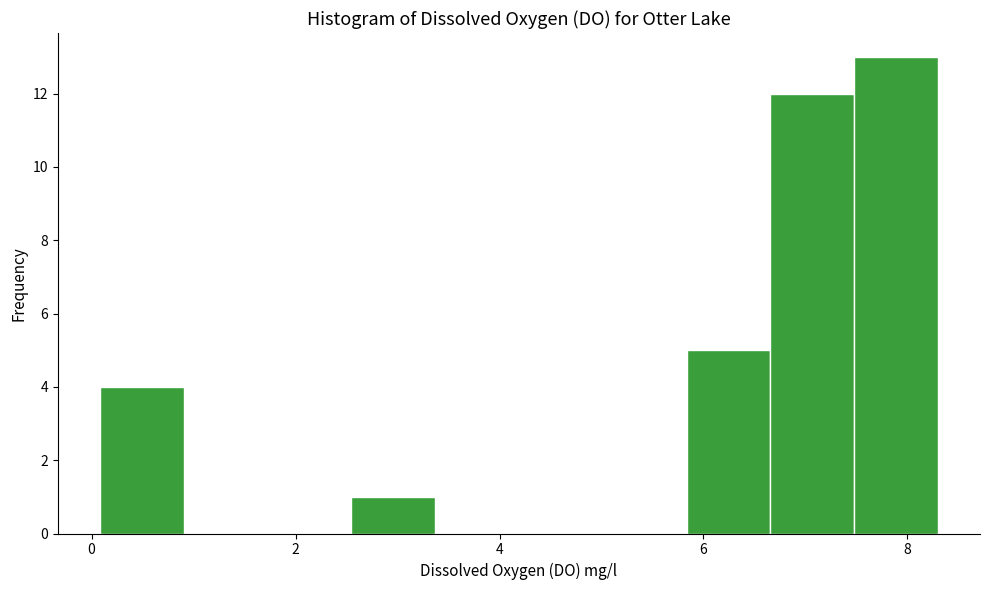

Reading left to right, list every bar in this chart as the range it spans on the x-axis followed by its height. Neither the bar edges nor the heights are printed on the chart, so give them approximately, as read against the axes.

0.0 to 1.0: 4
1.0 to 1.8: 0
1.8 to 2.6: 0
2.6 to 3.4: 1
3.4 to 4.2: 0
4.2 to 5.0: 0
5.0 to 5.8: 0
5.8 to 6.6: 5
6.6 to 7.4: 12
7.4 to 8.4: 13